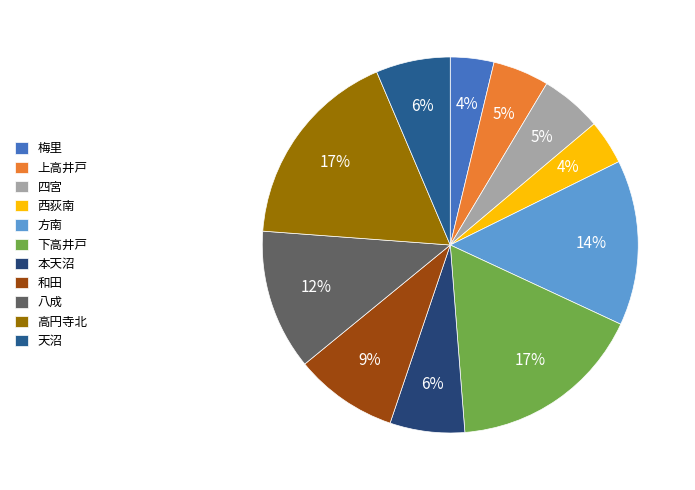

To the nearest percent, what is the combined percentage of 本天沼 and 方南?

21%